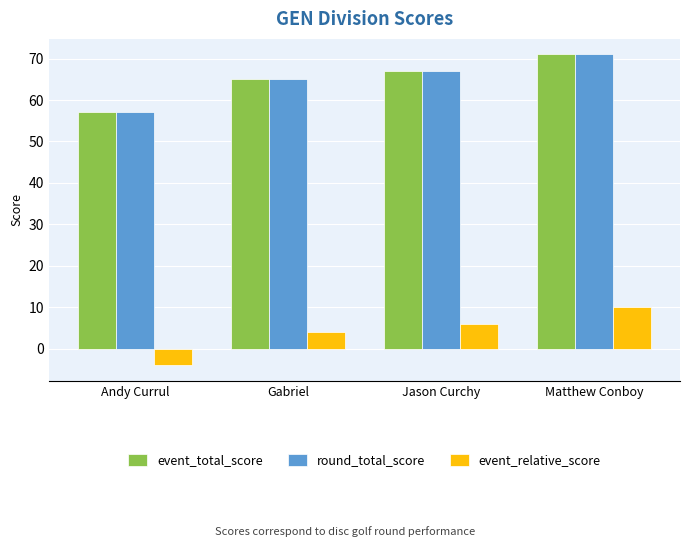

Which category has the lowest value in the event_total_score series?

Andy Currul